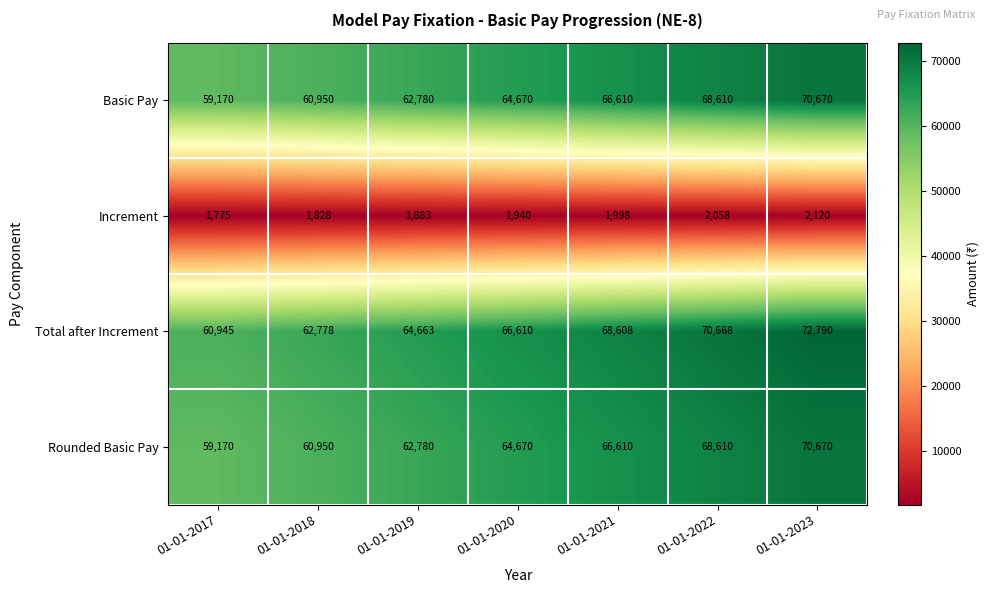

How many data points does each series have?

7